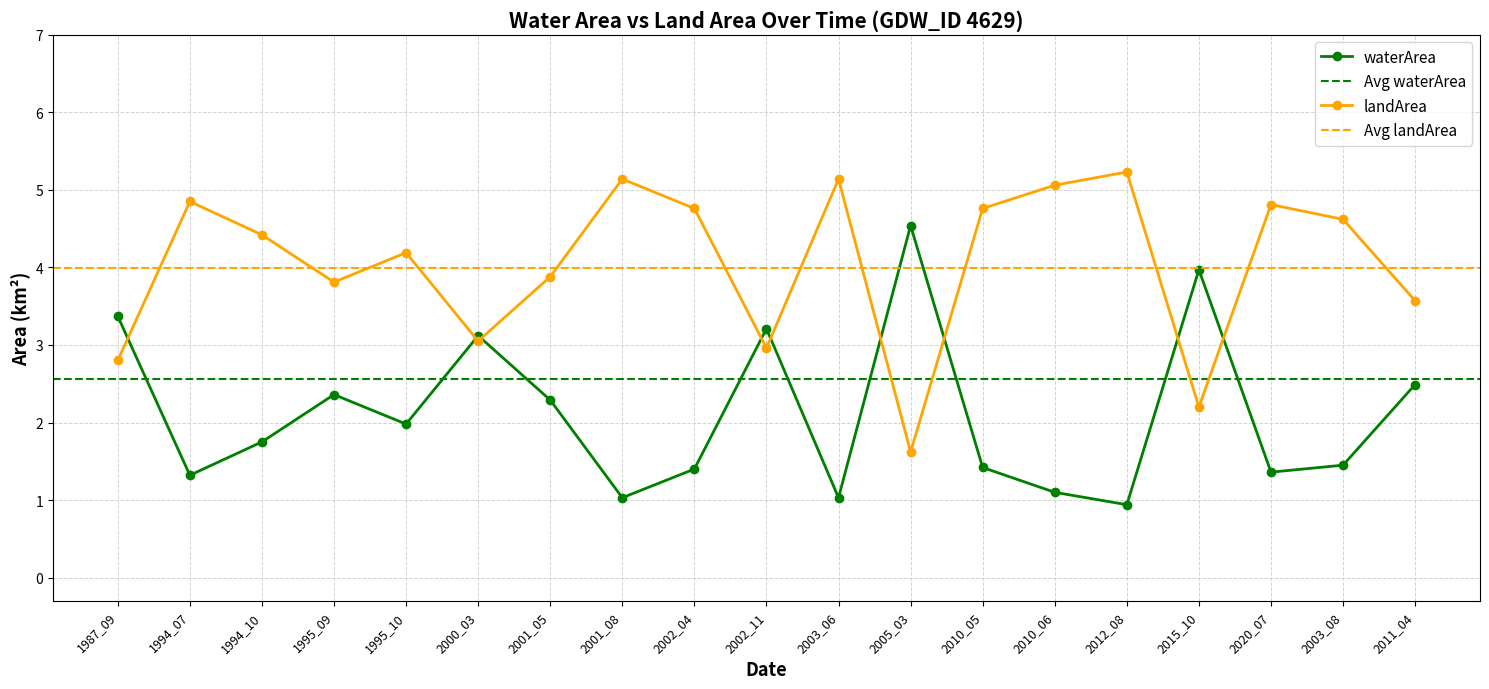

True or false: waterArea has a value of 1.4 at 2010_05.

True